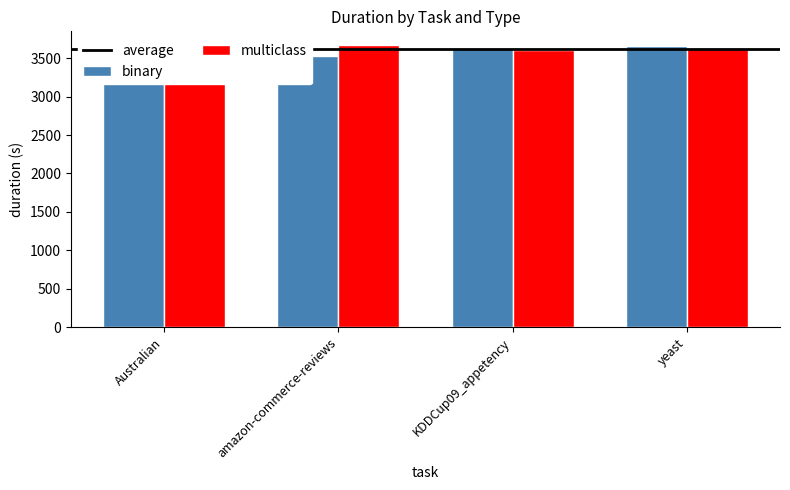

What position from the left is Australian?

1